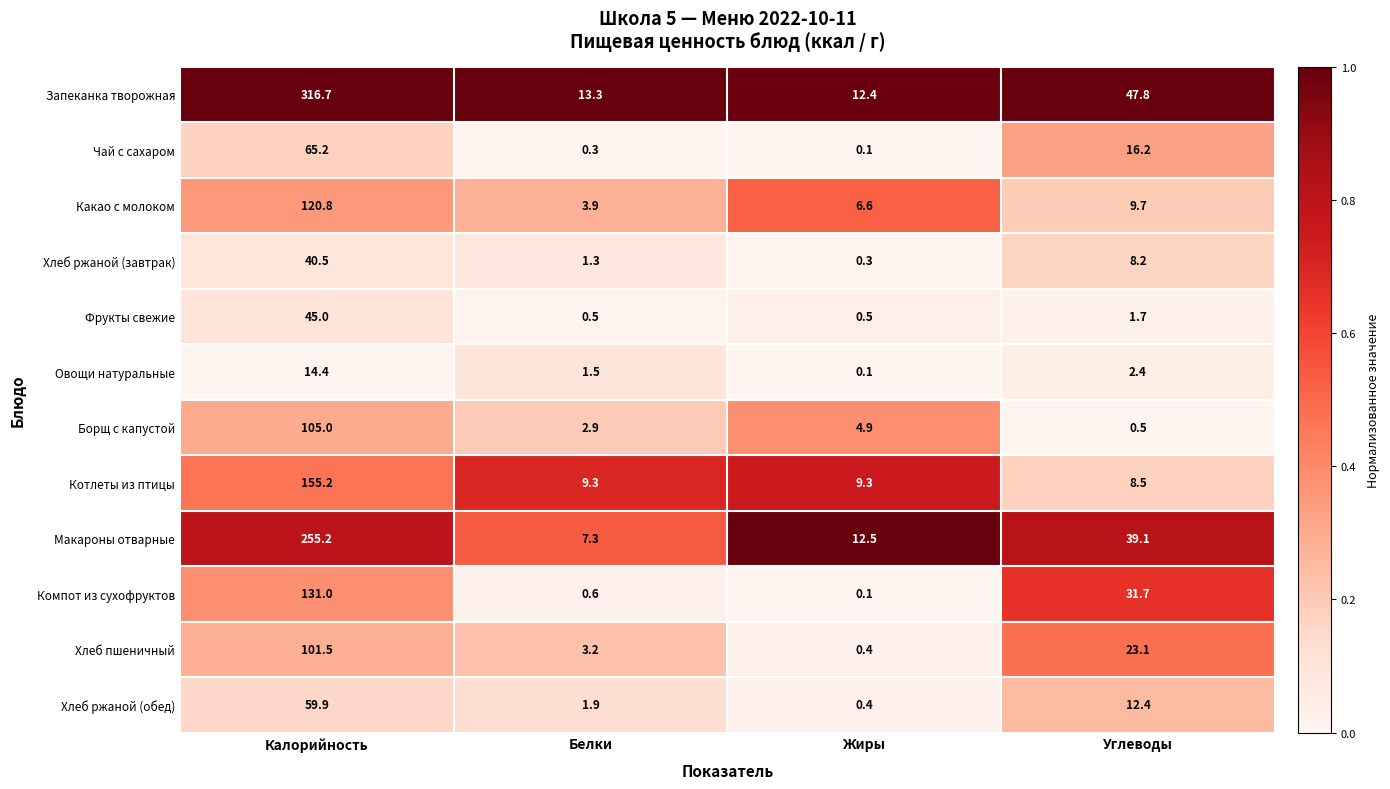

What is the total value across all series at Калорийность?

1410.4